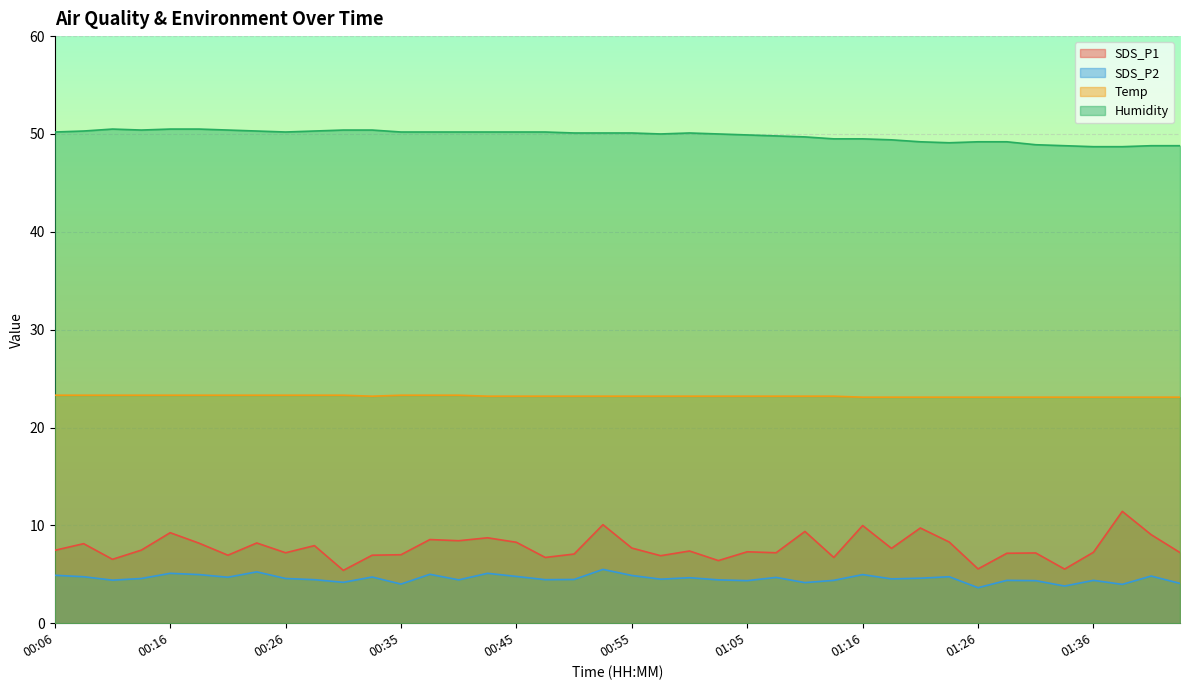

What is the sum of the Temp values at 01:38 and 00:43?

46.3